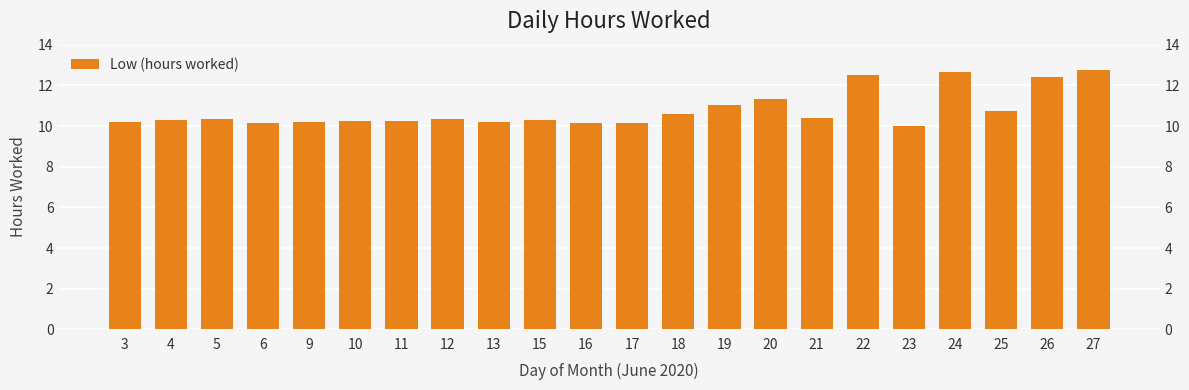

How many values are below 10?

1